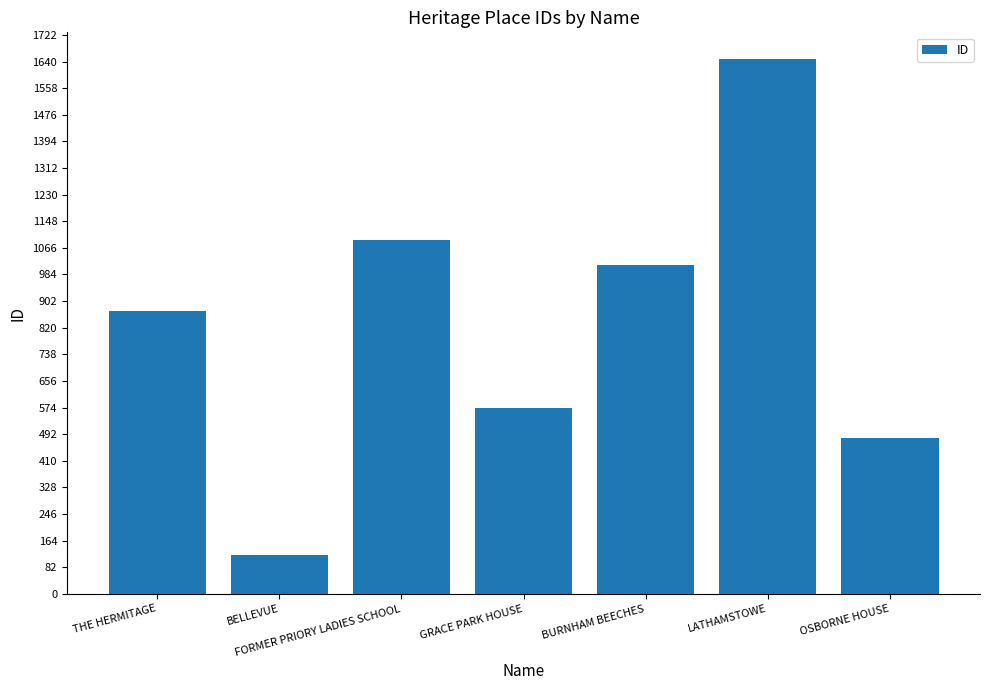

What is the smallest value displayed?

120